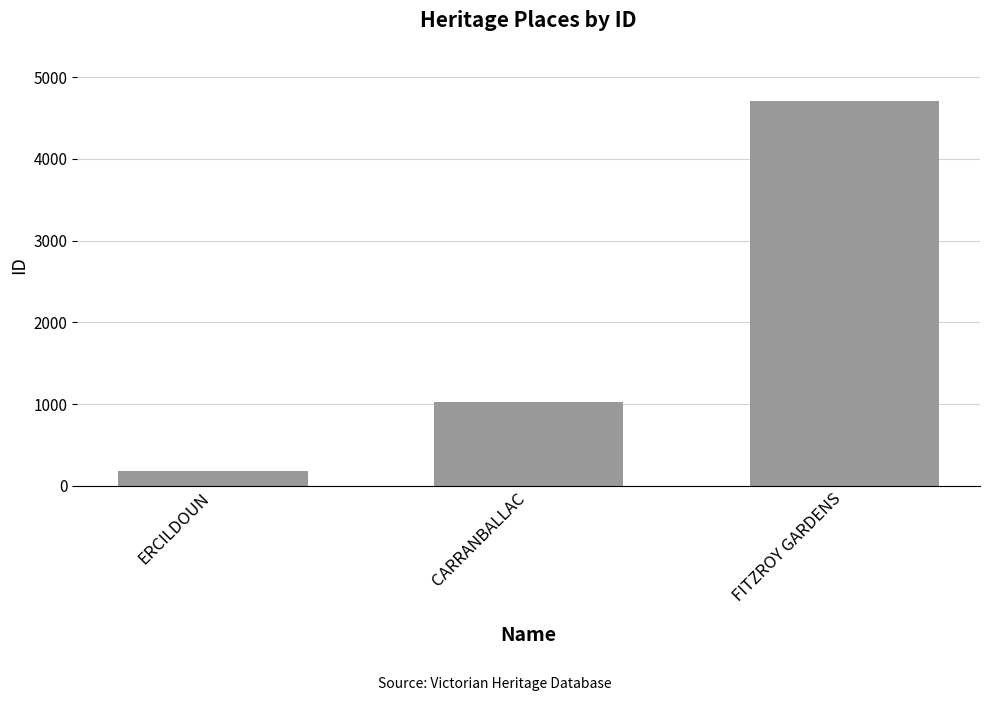

What is the difference between the values at ERCILDOUN and FITZROY GARDENS?

4519